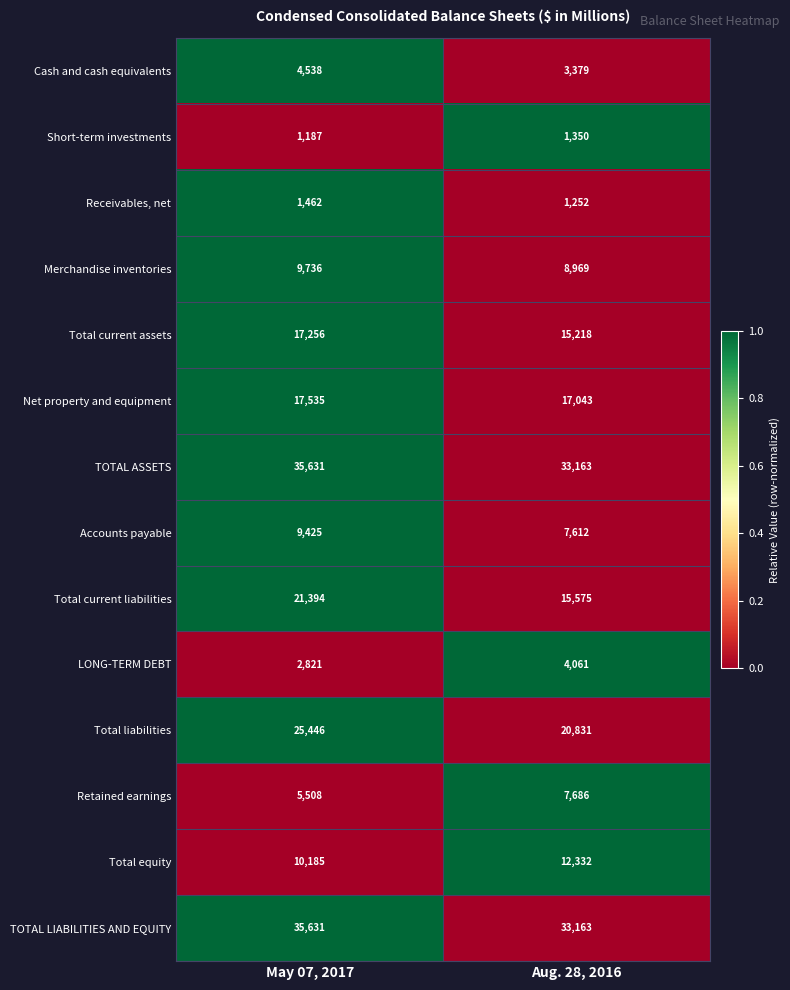

At which category is the sum across all series the highest?

May 07, 2017